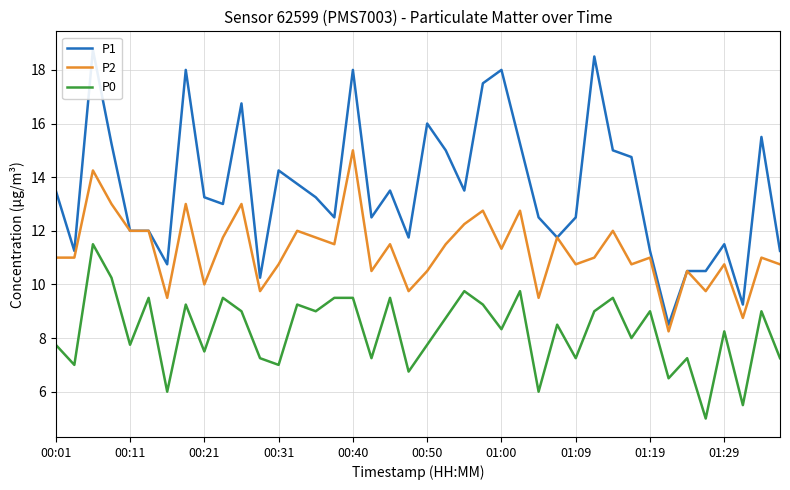

True or false: P2 and P0 intersect in this chart.

False